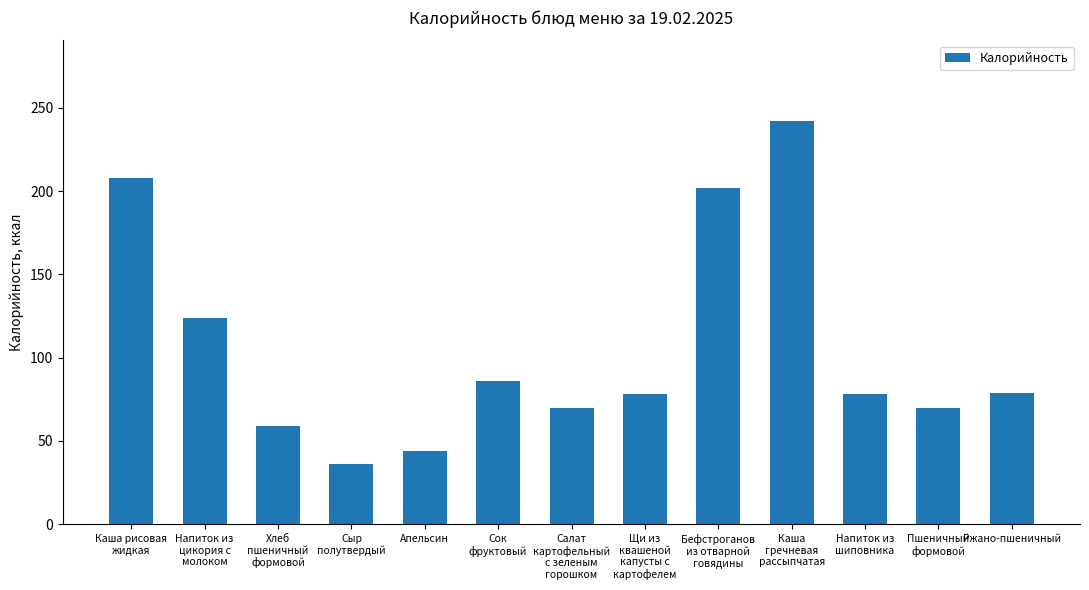

Which label corresponds to the largest value in the chart?

Каша
гречневая
рассыпчатая